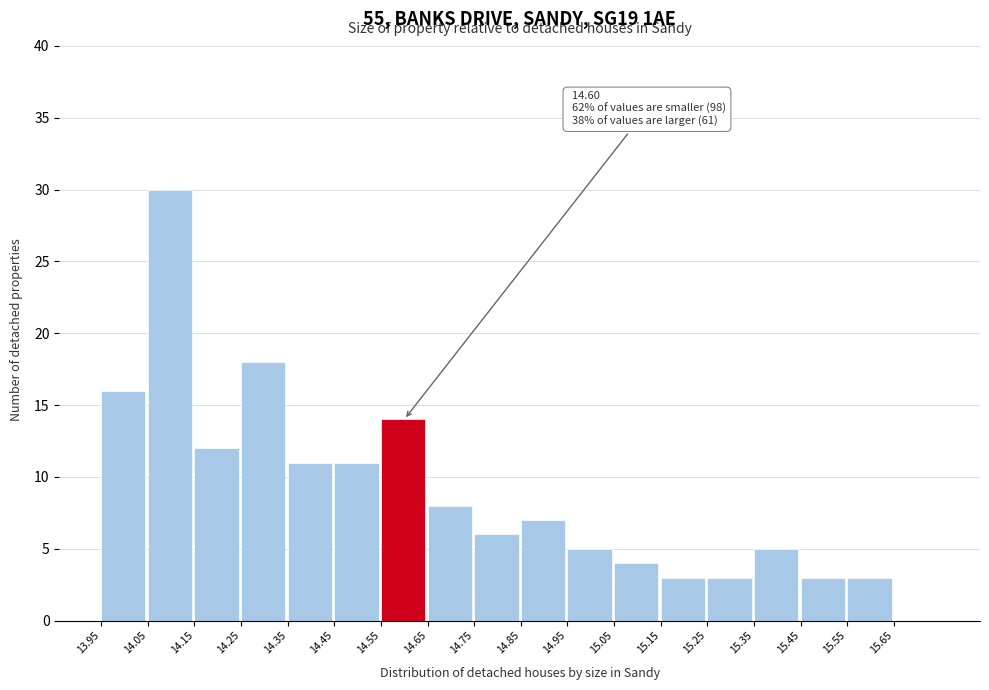

Which range on the x-axis has the tallest bar?

14.05 to 14.15